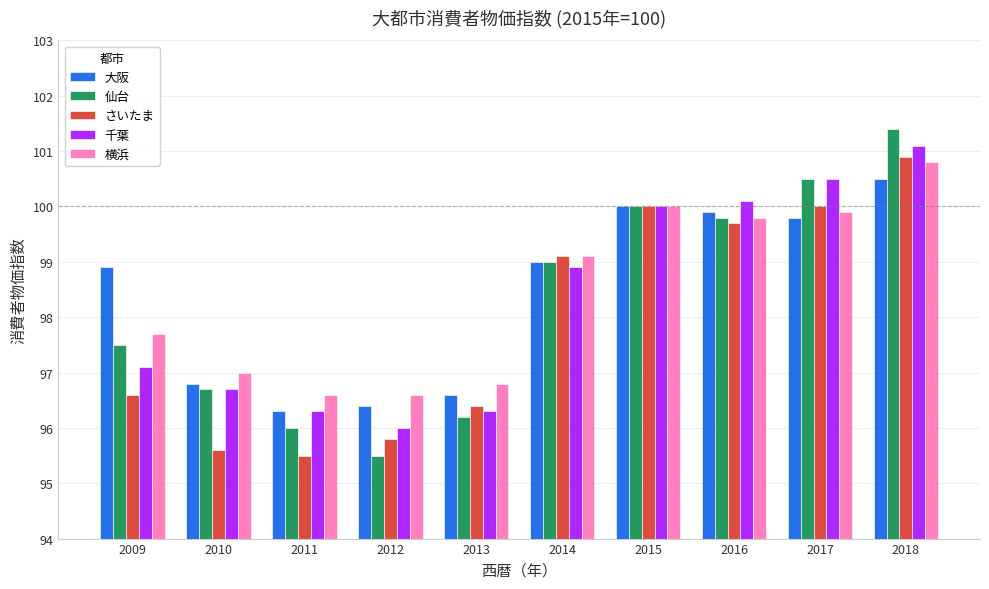

Is it true that 横浜 equals 96.6 at 2011?

True